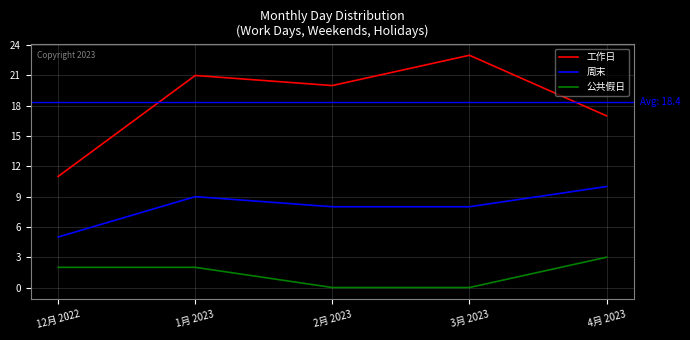

Is this an area chart (filled region under the line)?

No